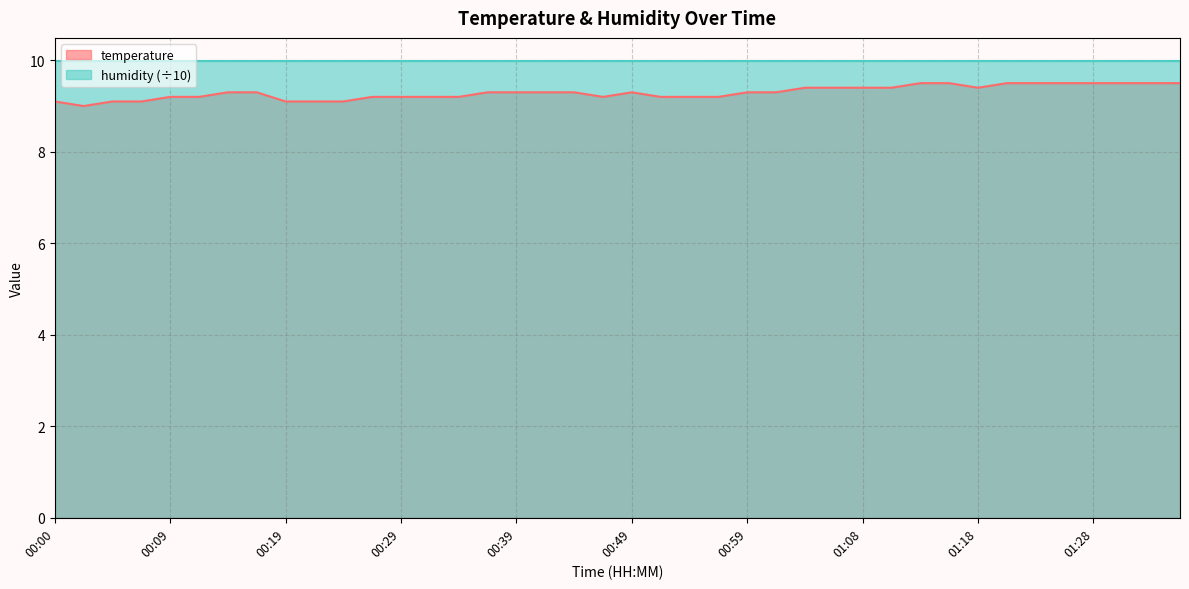

What is the label of the 6th point from the left?

00:12